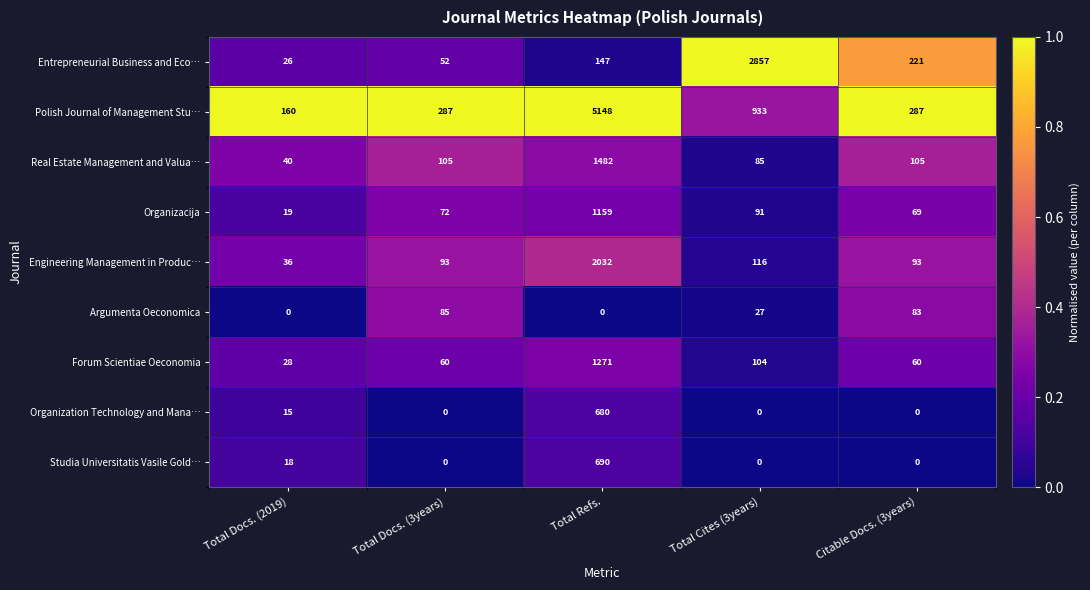

What is the total value across all series at Total Docs. (3years)?

754